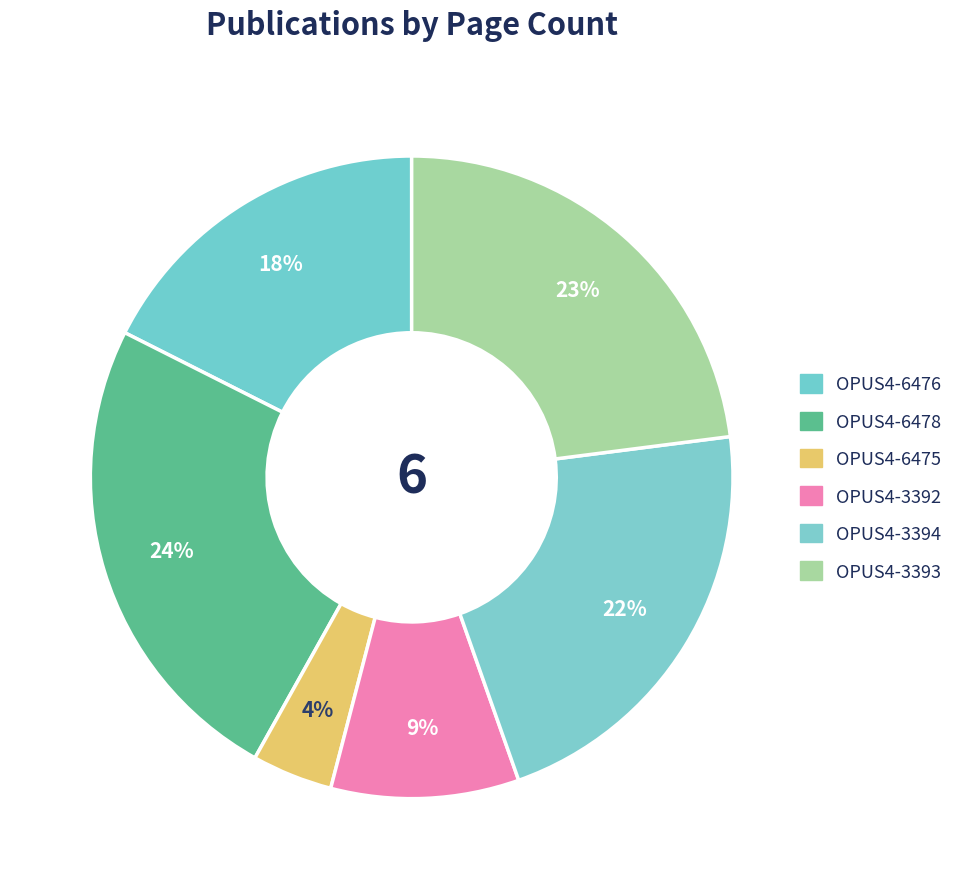

What is the smallest slice in the pie chart?

OPUS4-6475